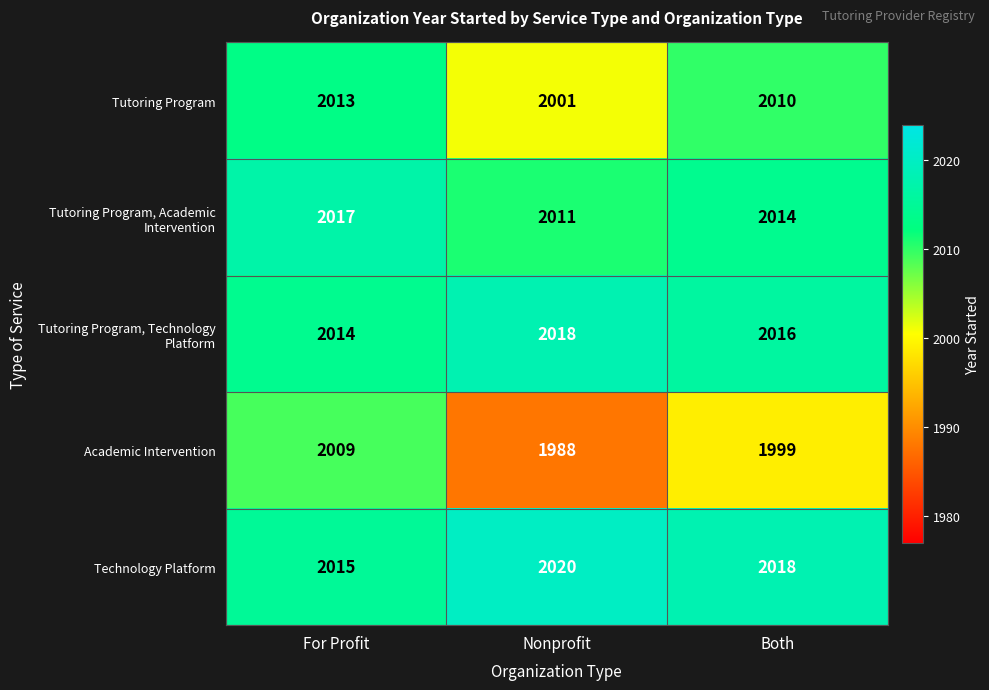

How many values in the Academic Intervention series are below 1999?

1